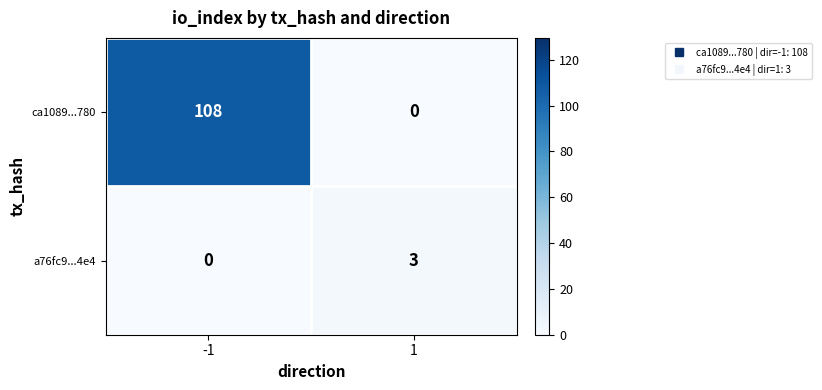

What is the approximate value of a76fc9...4e4 at 1?

3